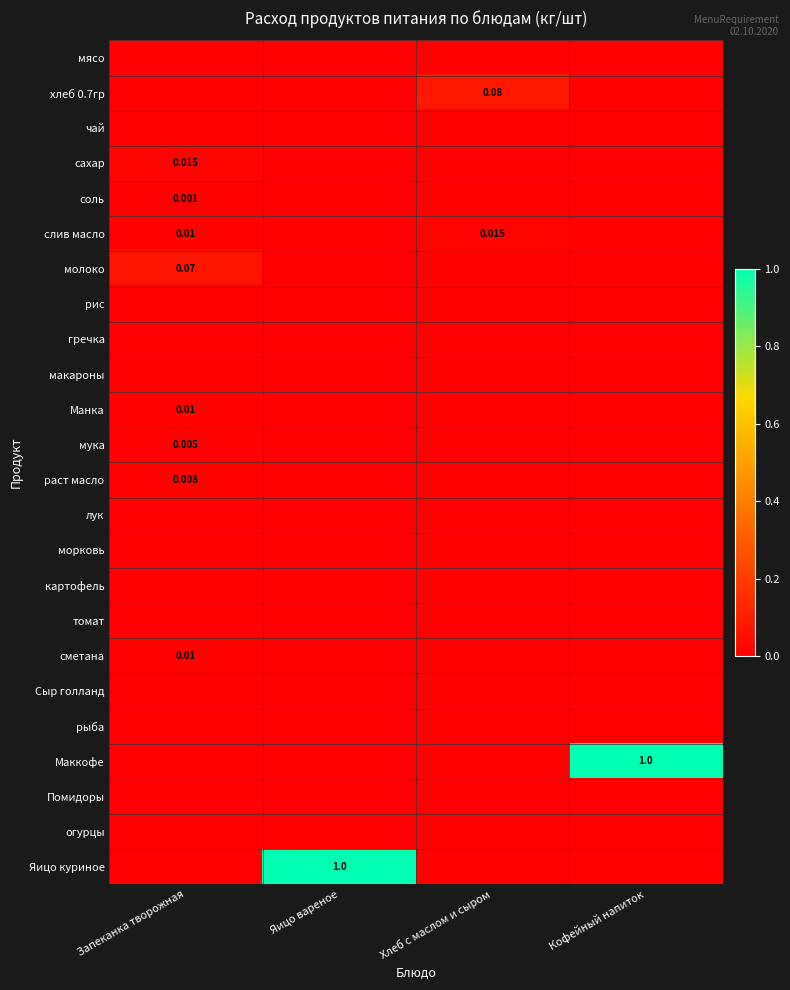

How many positive values does the мука series have?

1